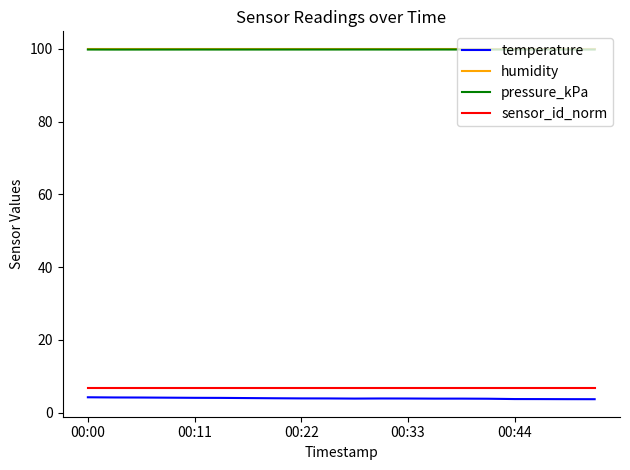

What is the minimum value shown in the chart?

3.7